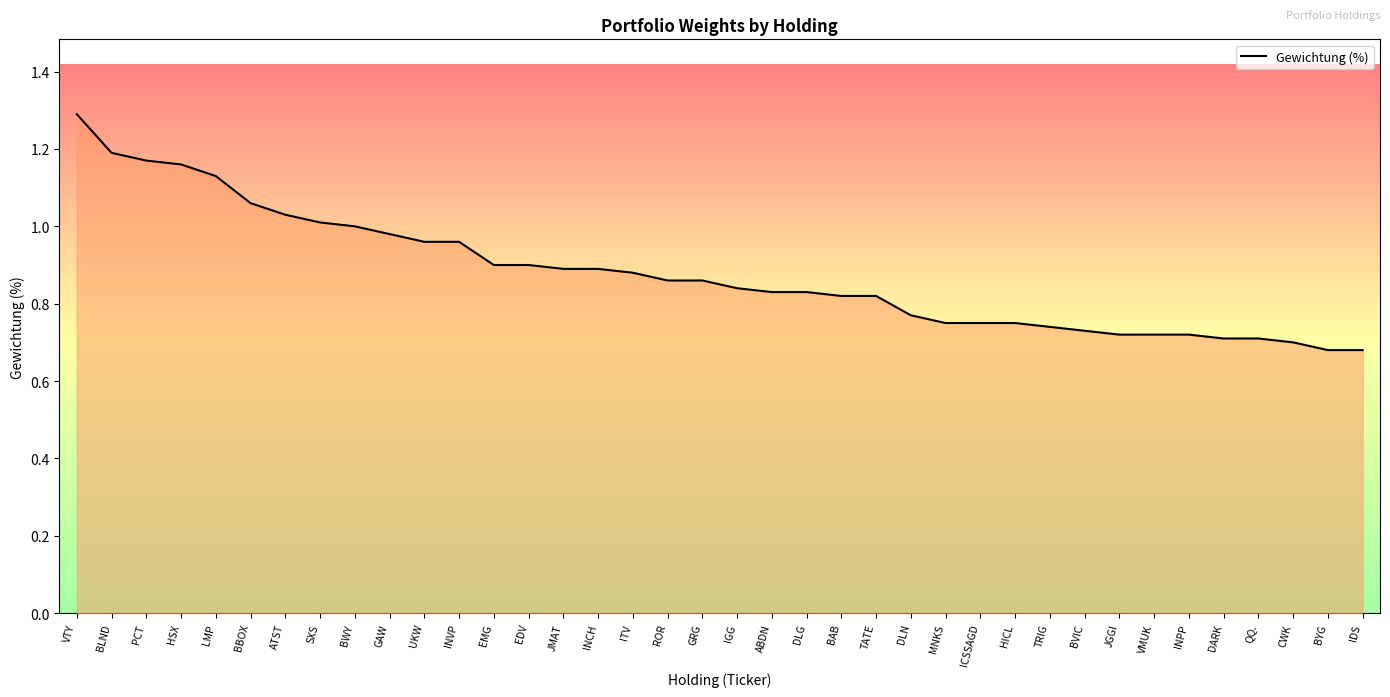

What is the difference between the second highest and minimum values?

0.5